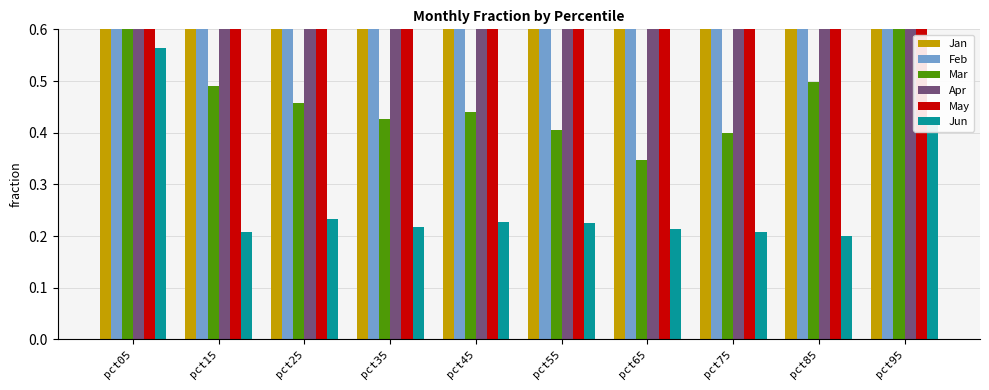

What is the sum of all May values?

9.2